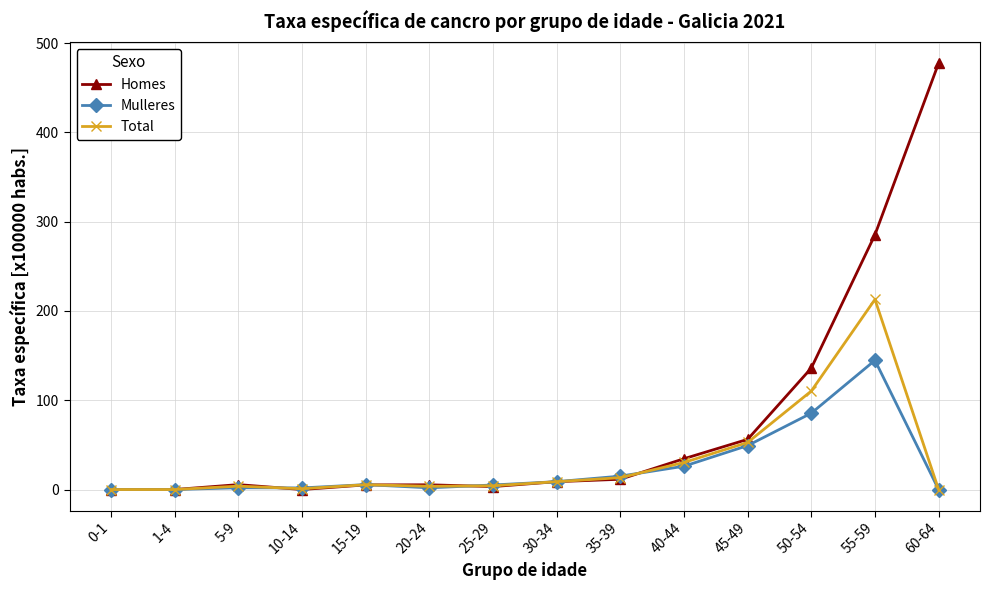

At which category is the sum across all series the highest?

55-59